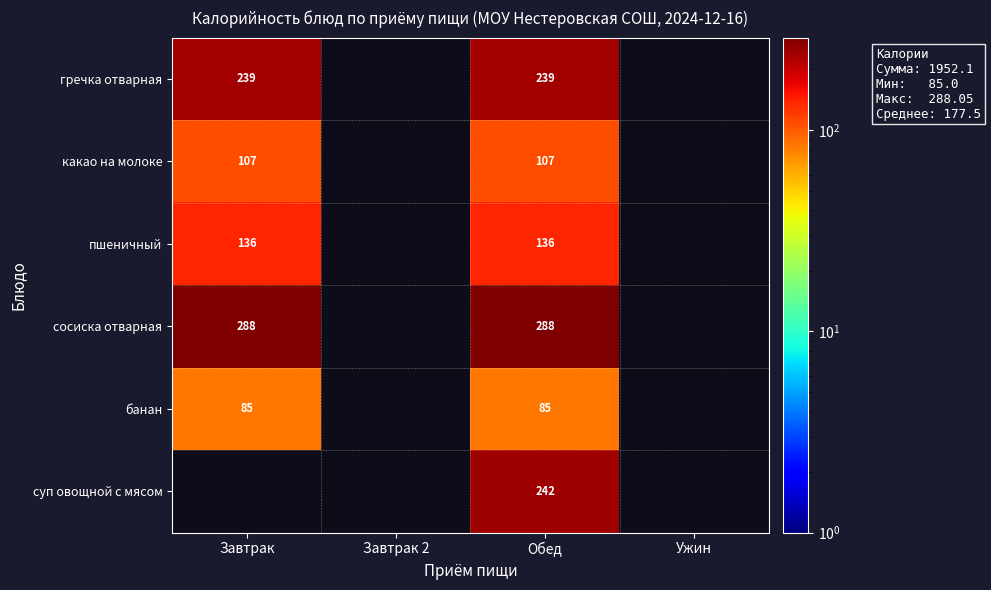

Is the value of пшеничный at Завтрак greater than the value of сосиска отварная at Завтрак?

No